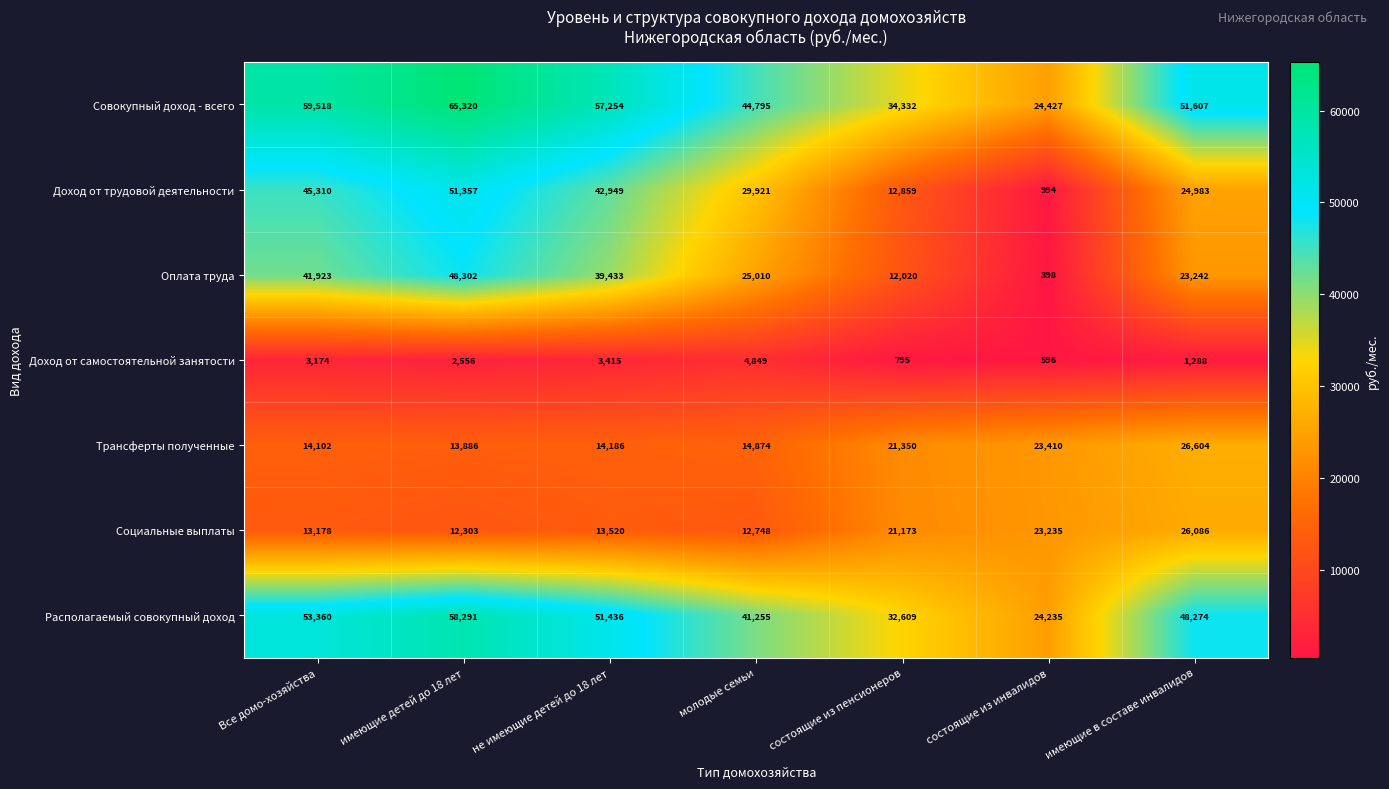

At which category is the sum across all series the highest?

имеющие детей до 18 лет